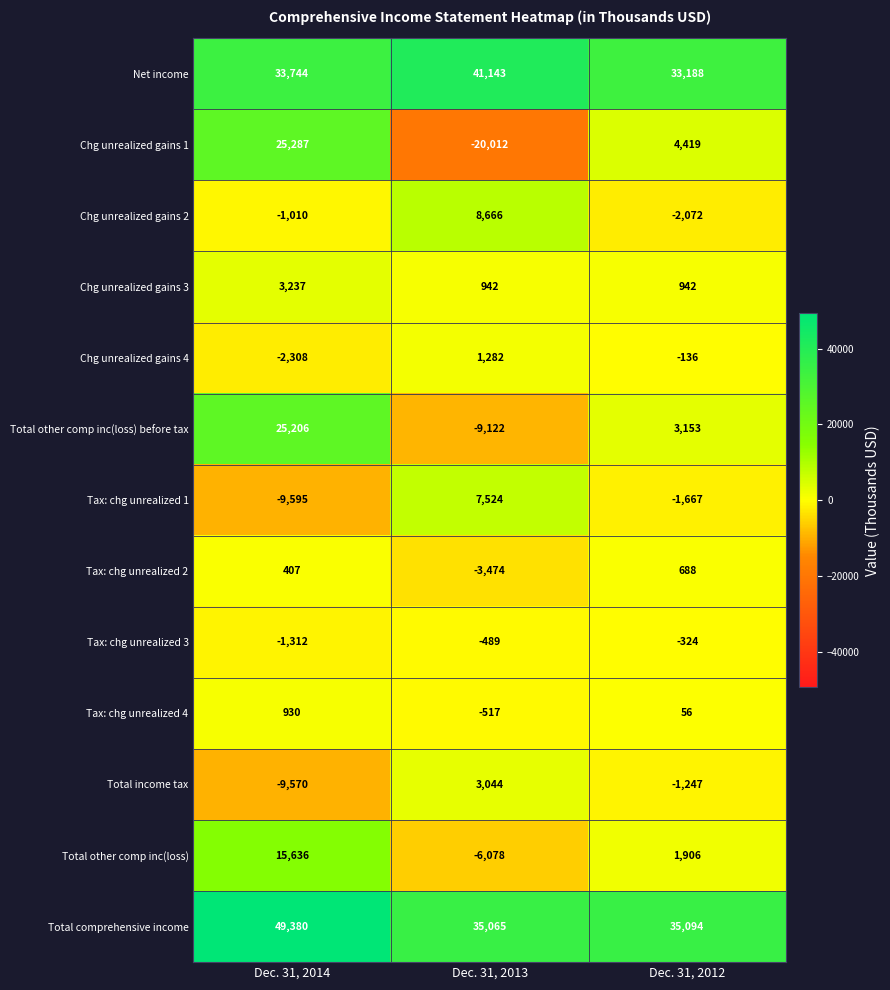

What is the difference between the highest and lowest values at Dec. 31, 2012?

37166